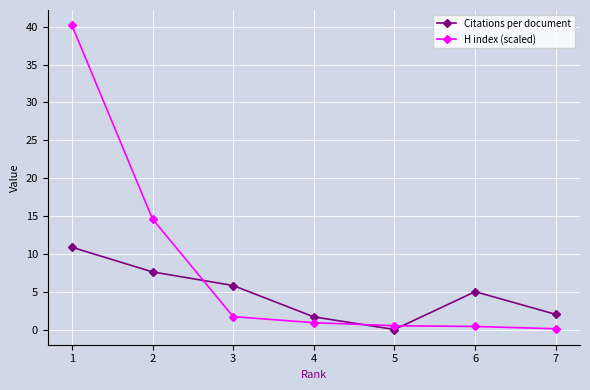

How many categories are shown in the chart?

7